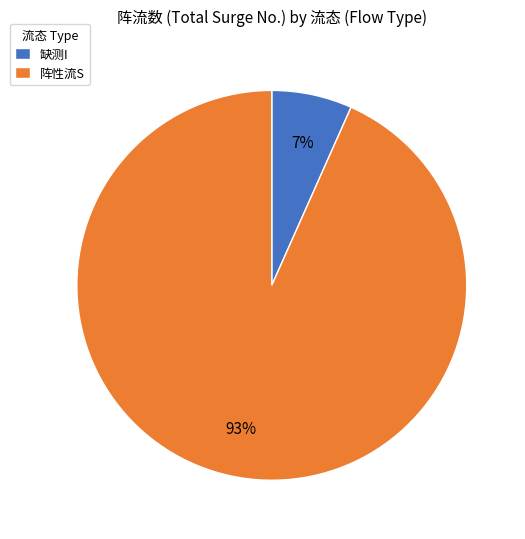

To the nearest percent, what portion does 阵性流S represent?

93%